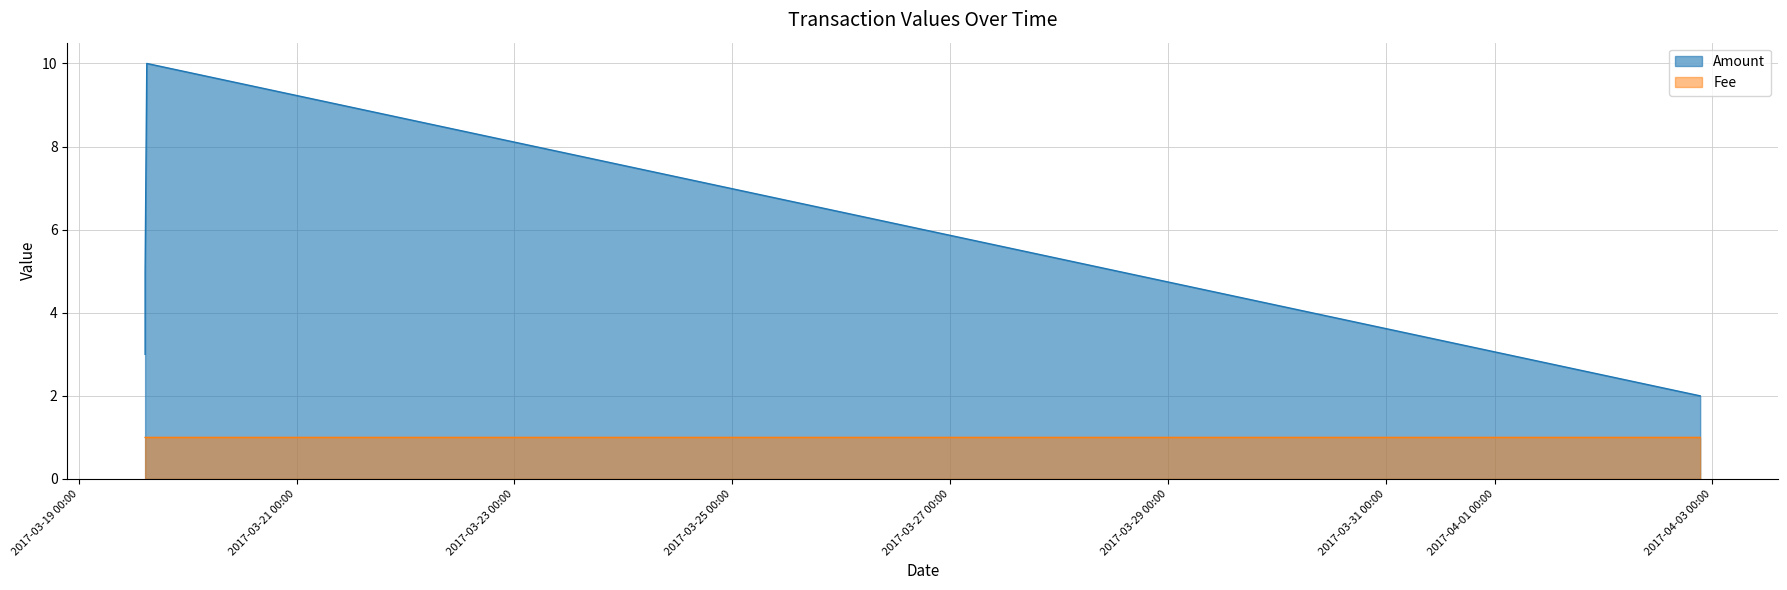

Between 2017-03-19 14:38:23 and 2017-04-02 21:18:03, which is larger?

2017-03-19 14:38:23